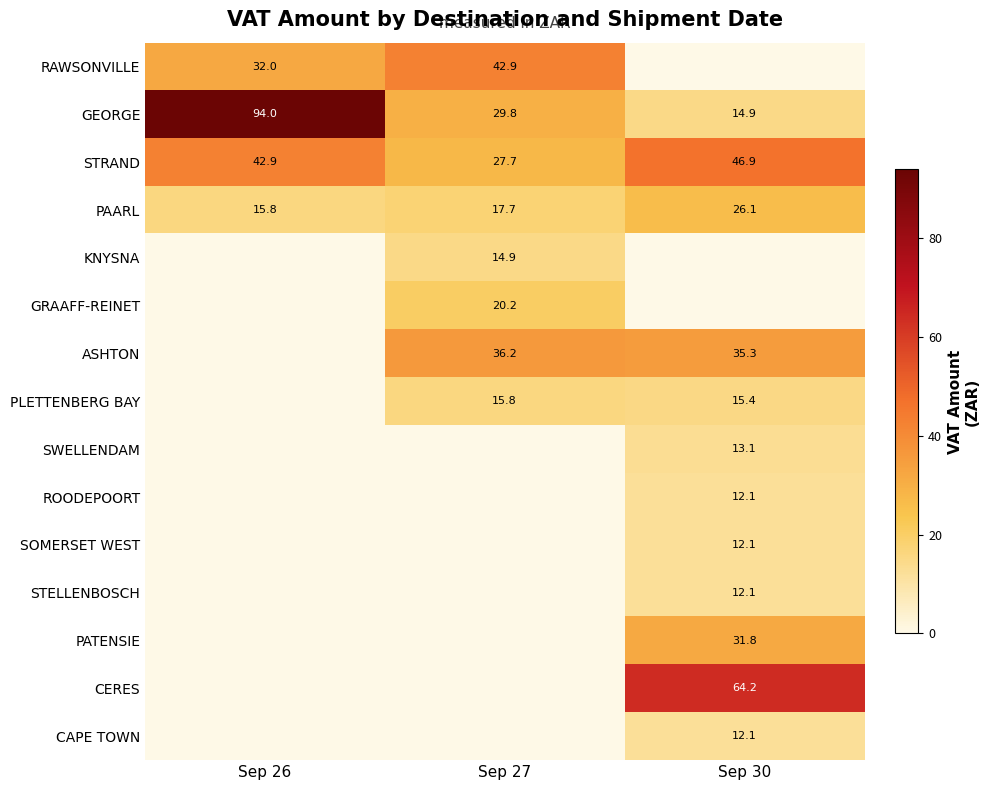

The value of PAARL at Sep 27 is 17.7. True or false?

True